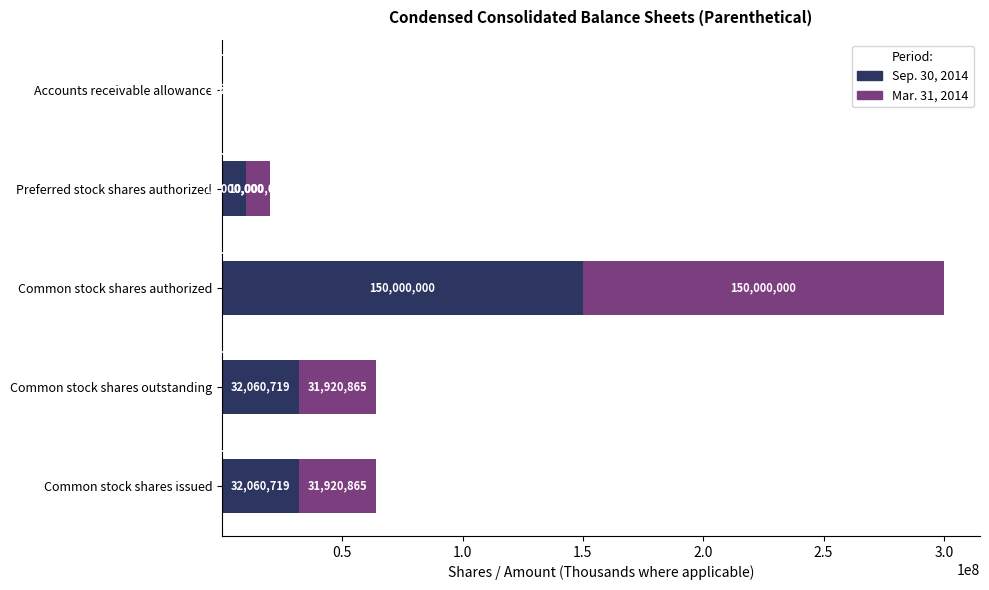

At which label does Sep. 30, 2014 reach its peak?

Common stock shares authorized